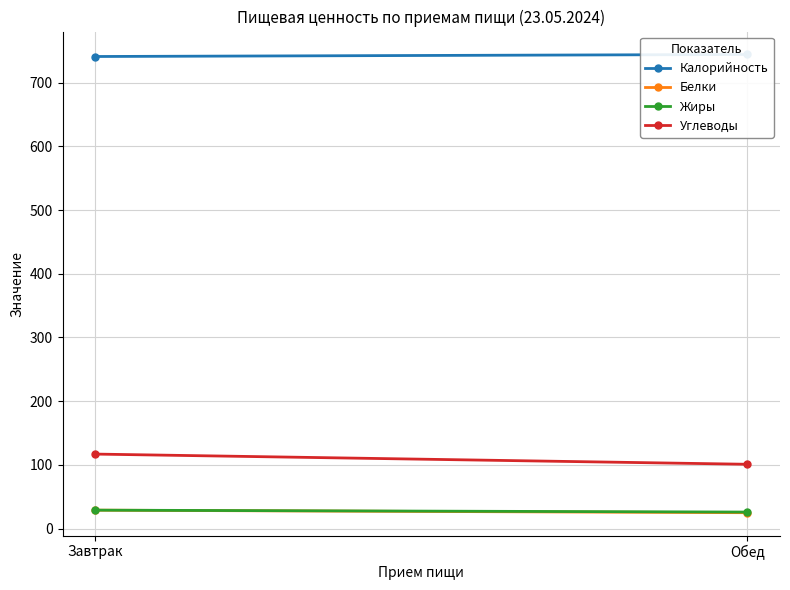

What is the label of the 2nd point from the left?

Обед